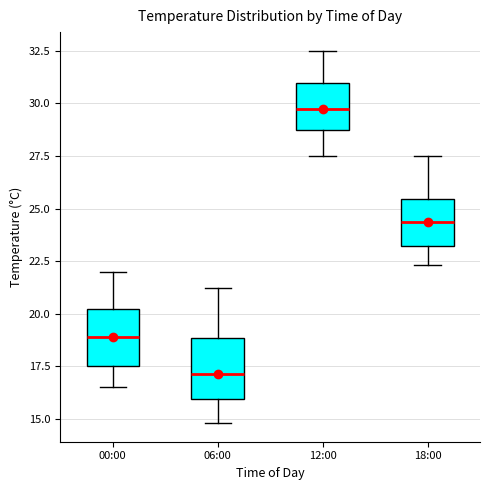

Where does the upper whisker of the box for 00:00 end on the y-axis? The values are not printed on the chart, so give them approximately, as read against the axis.

22.0